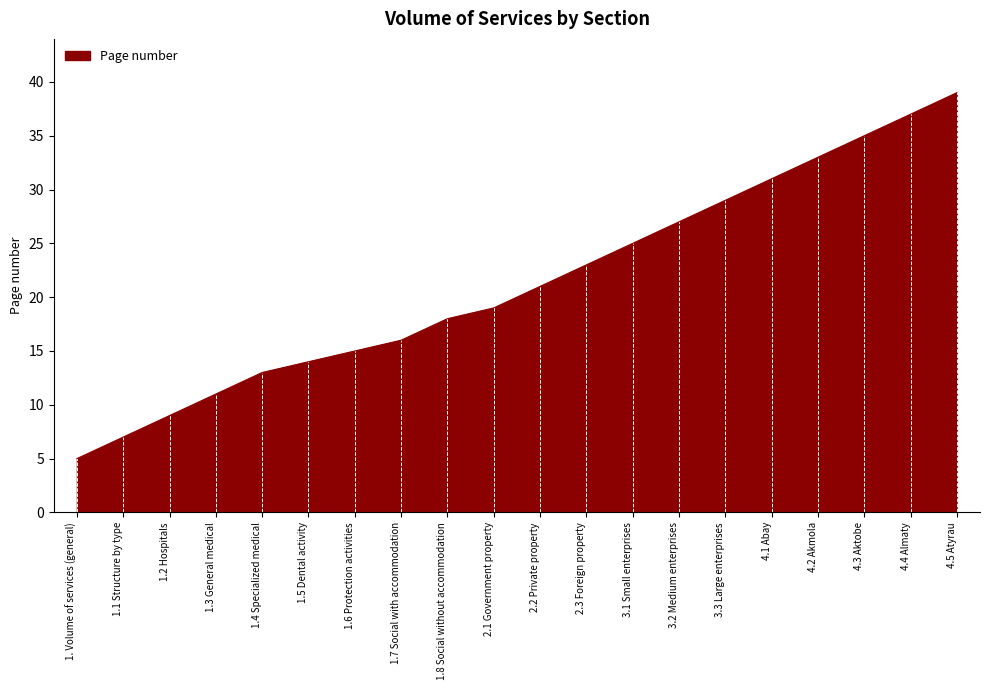

What is the difference between the maximum and minimum values?

34